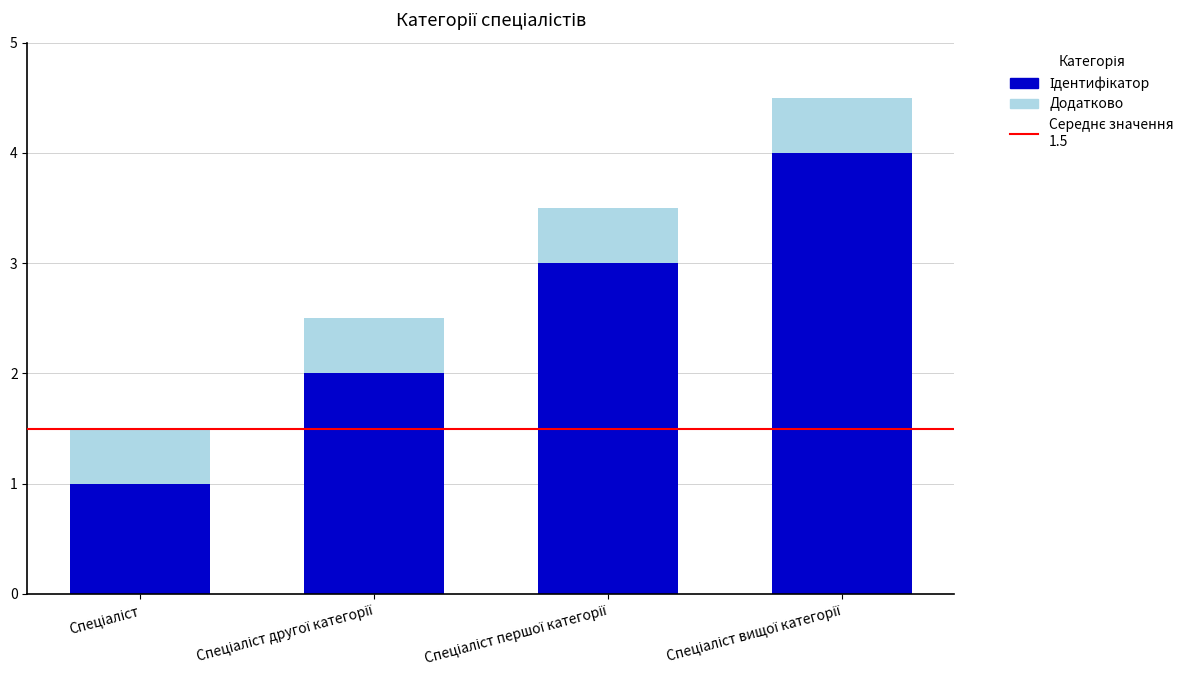

What is the label of the 4th bar from the left?

Спеціаліст вищої категорії